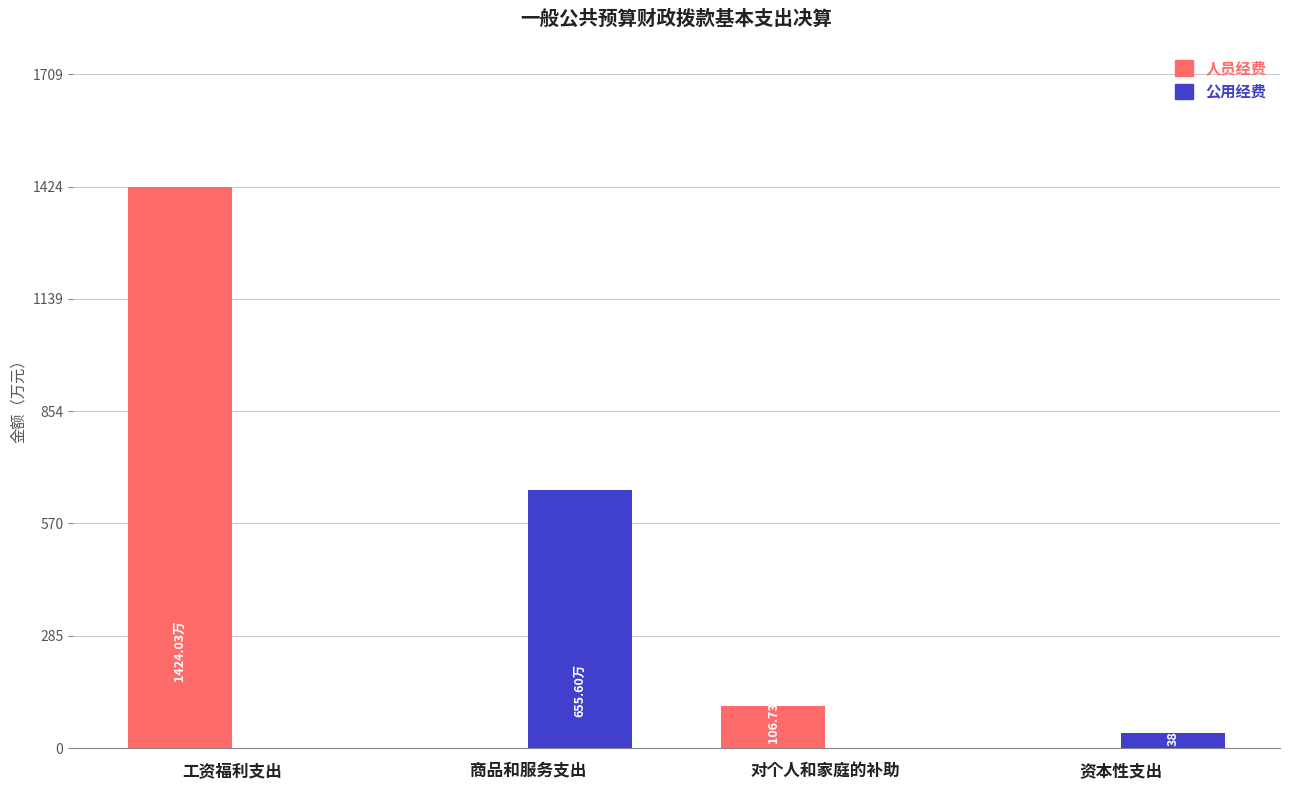

Reading left to right, transcribe all the data shown in this chart.

人员经费: 1424.0	0.0	106.7	0.0
公用经费: 0.0	655.6	0.0	38.9